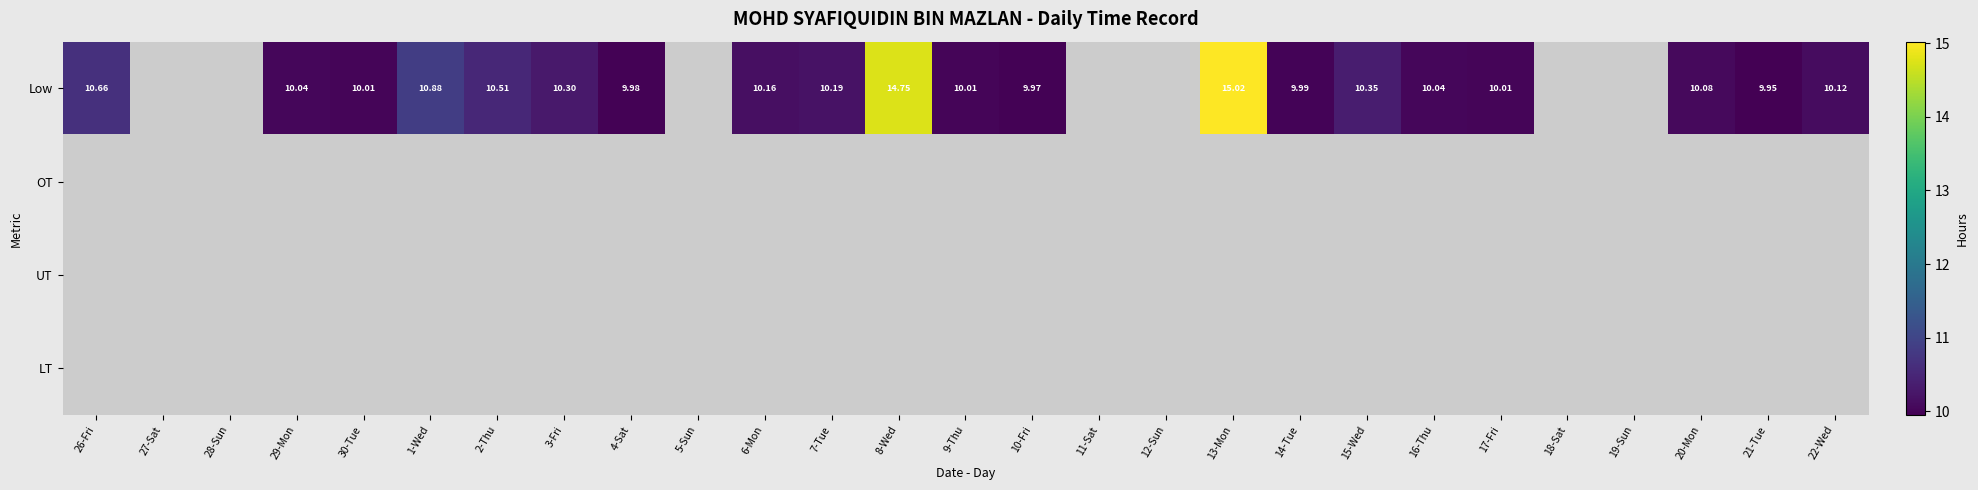

Rank the series by their maximum value, from highest to lowest.

Low, OT, UT, LT